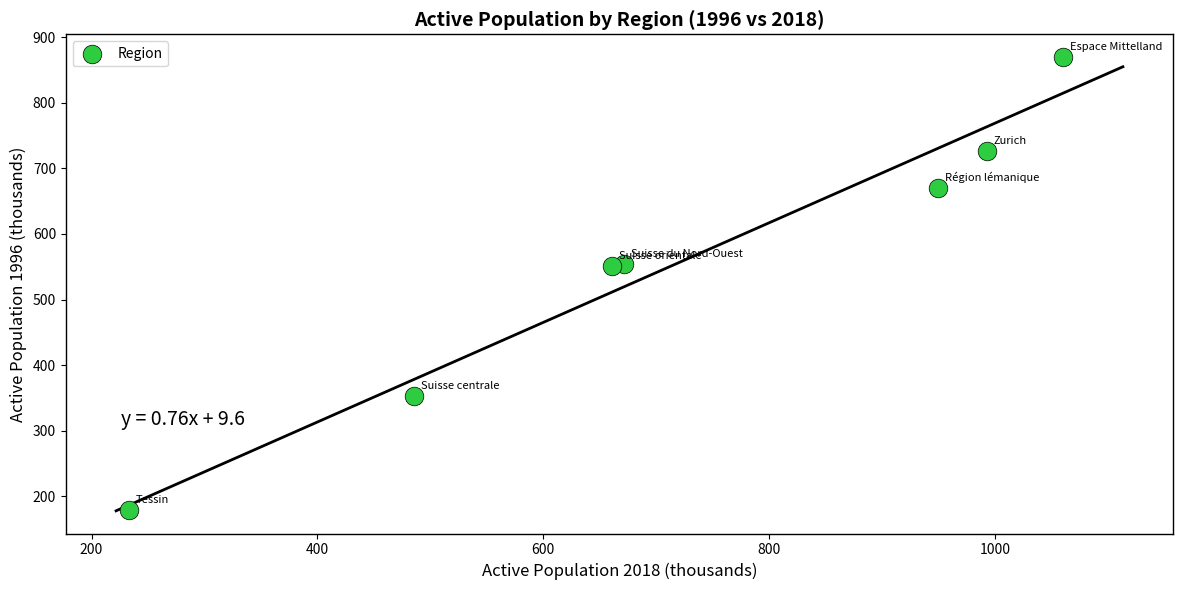

What is the average X value?

722.1